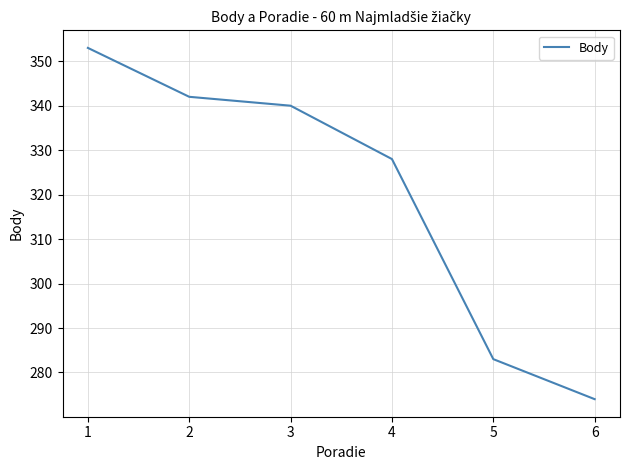

Which label corresponds to the smallest value in the chart?

6